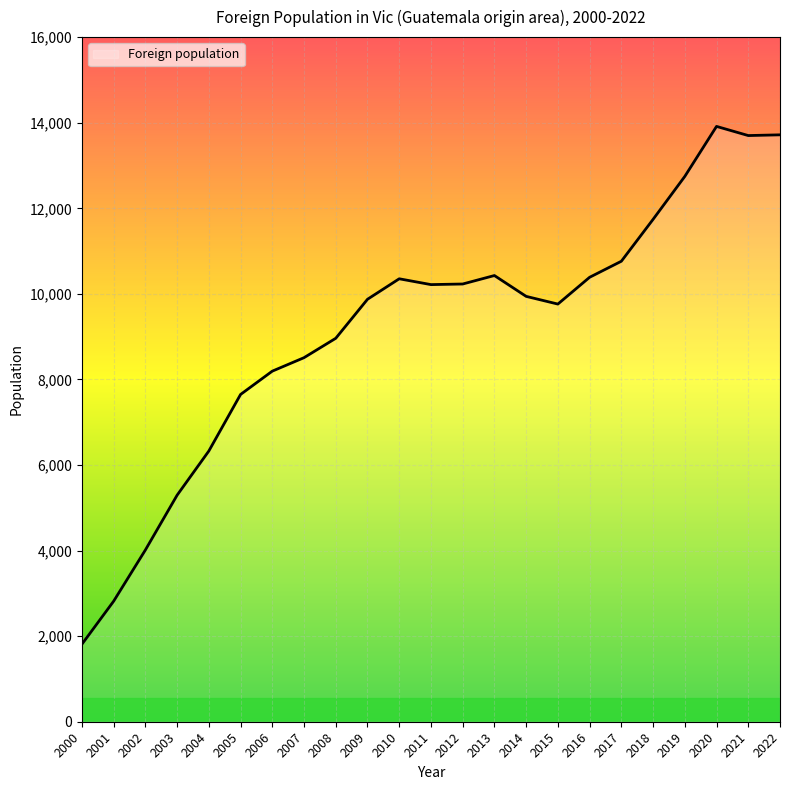

The value at 2010 is 10354. True or false?

True